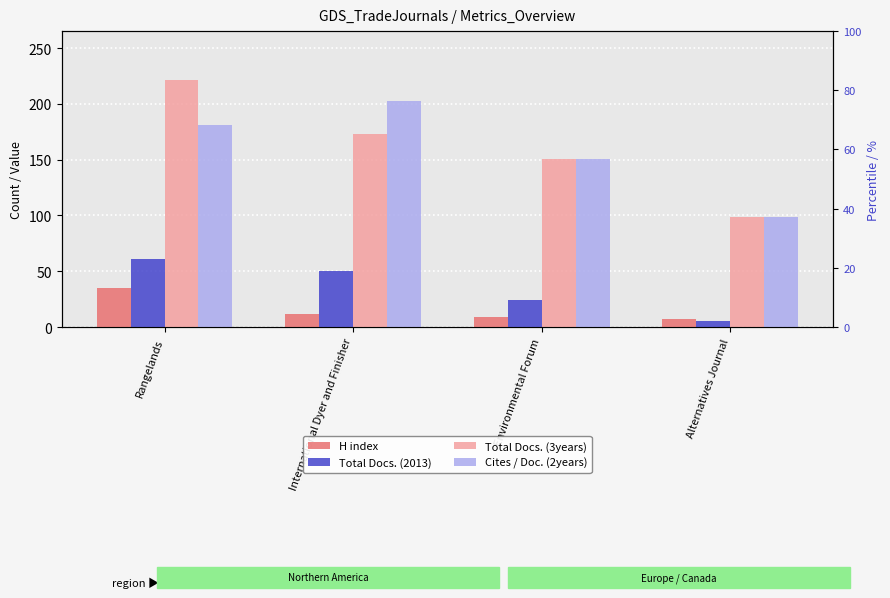

Which category has the lowest value in the H index series?

Alternatives Journal